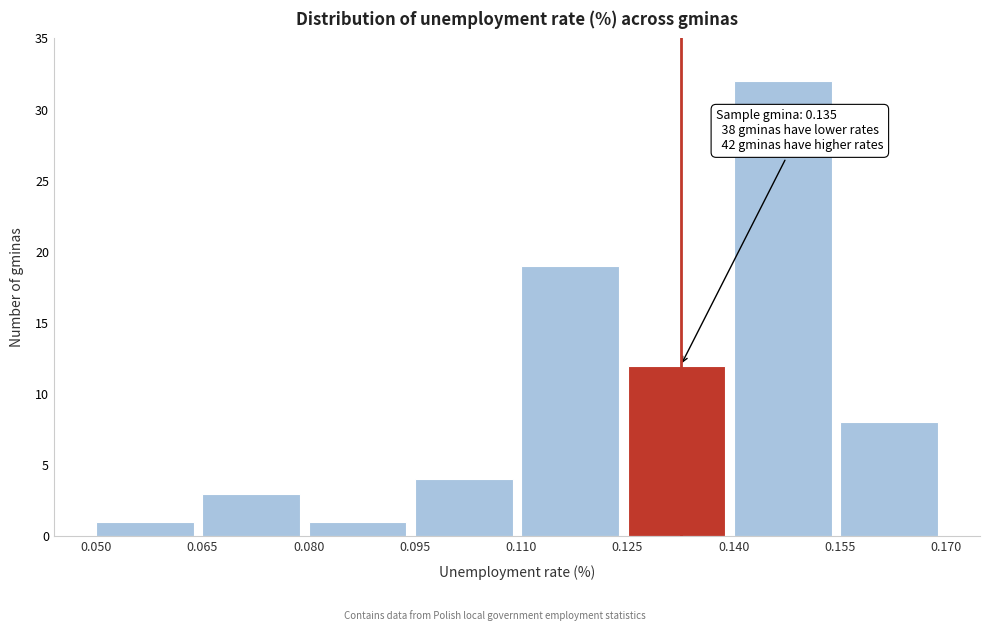

Over which range of the x-axis is the bar tallest?

0.140 to 0.155